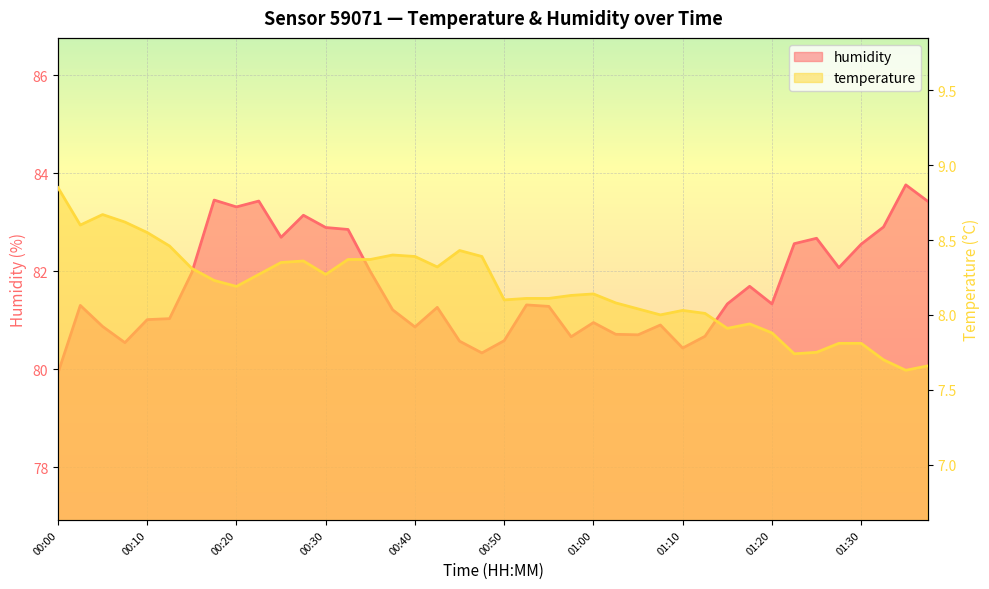

How many lines are shown in the chart?

2